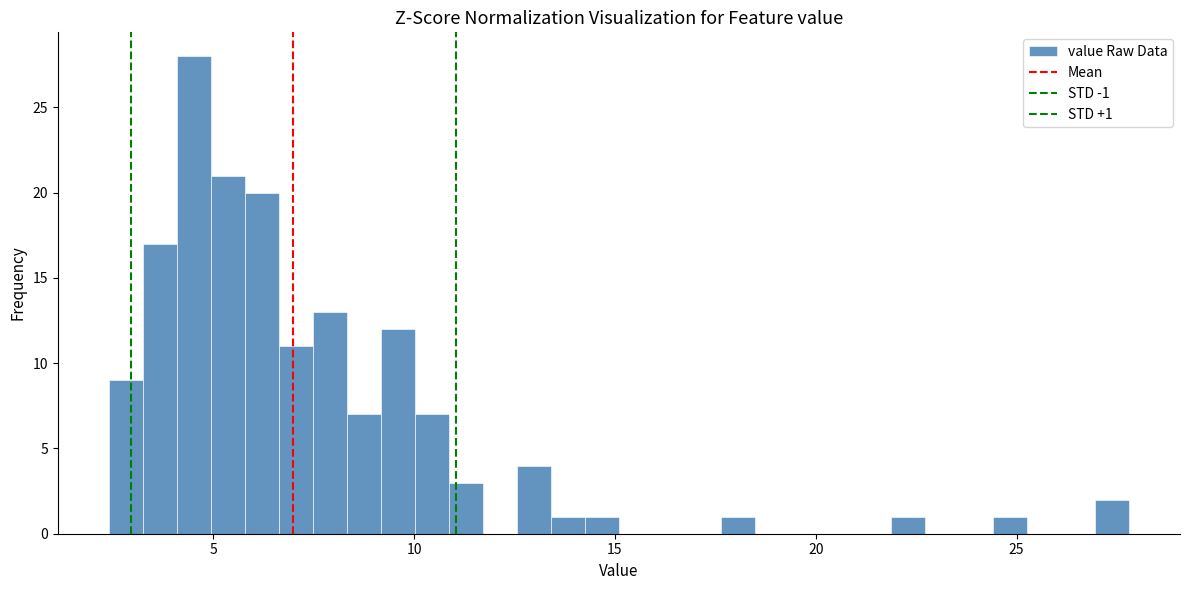

Read against the x-axis, roughly where is the centre of the tallest bar?

4.5